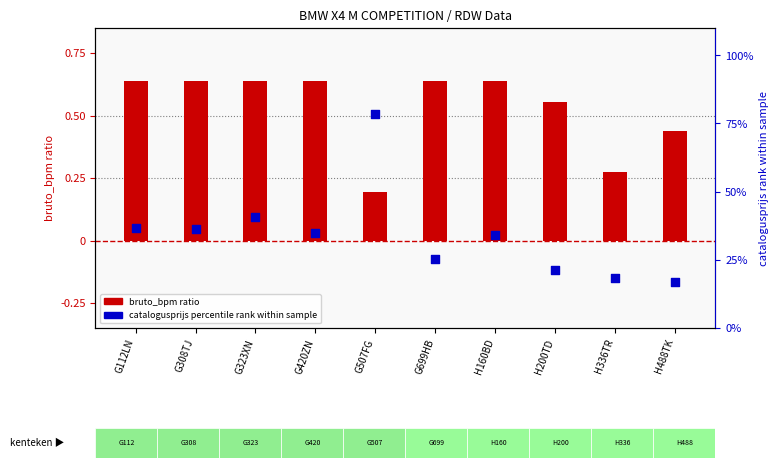

Which series has the largest total across all categories?

catalogusprijs percentile rank